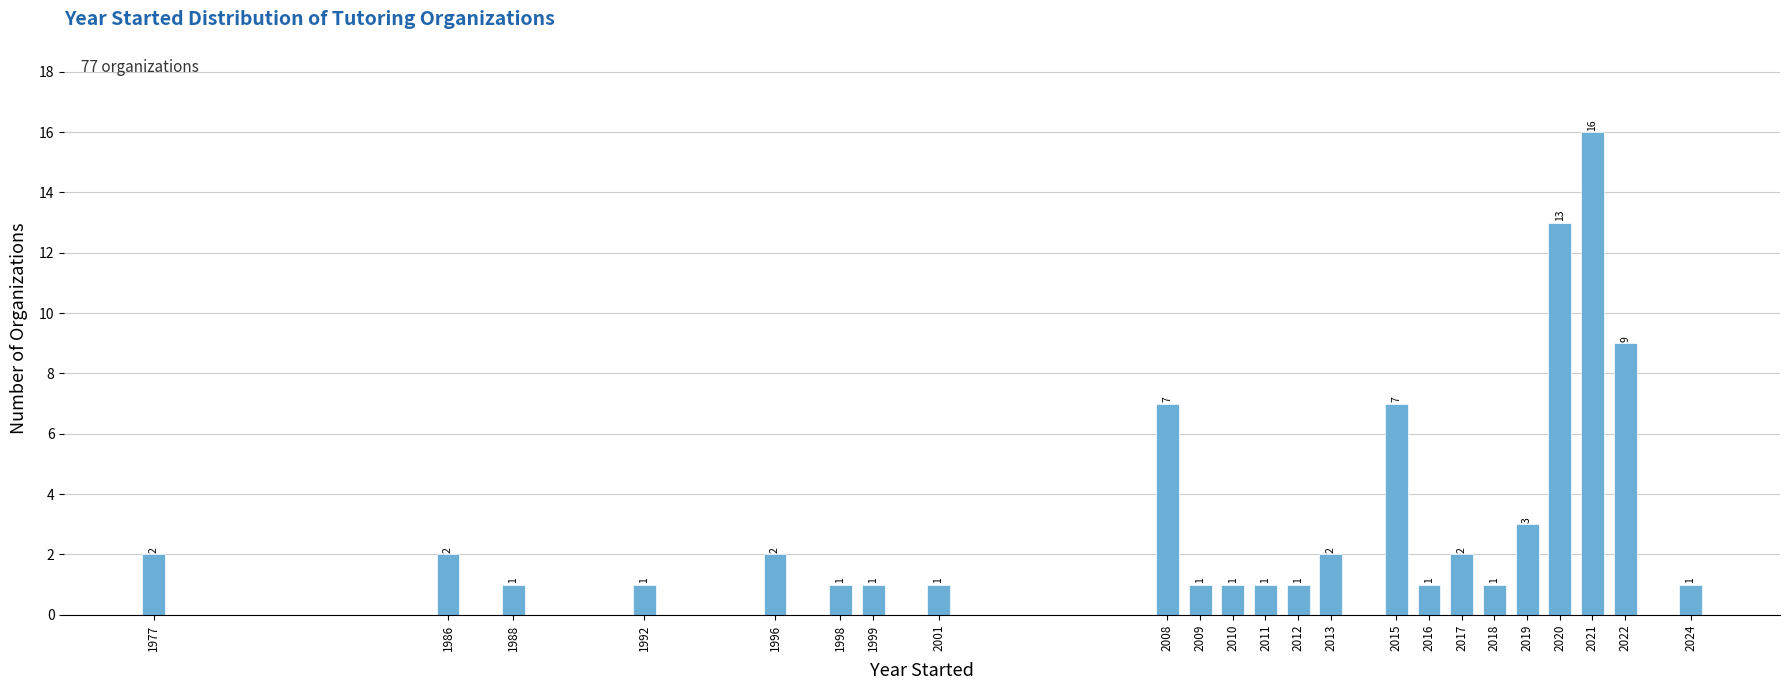

Reading left to right, transcribe all the data shown in this chart.

2	2	1	1	2	1	1	1	7	1	1	1	1	2	7	1	2	1	3	13	16	9	1